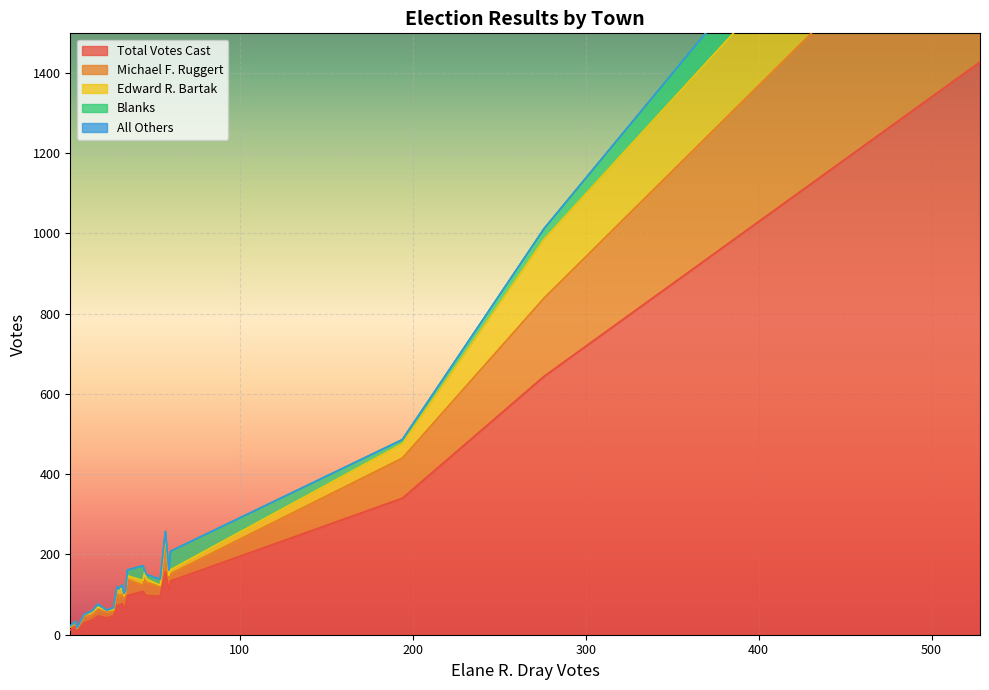

Which series has the widest spread of values?

Total Votes Cast